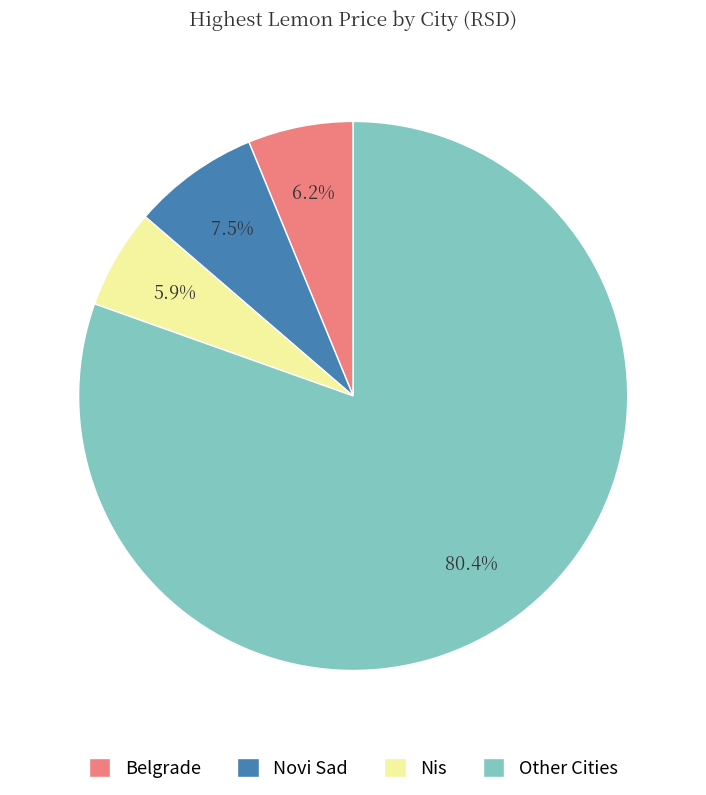

Combined, do Other Cities and Novi Sad account for over 50%?

Yes